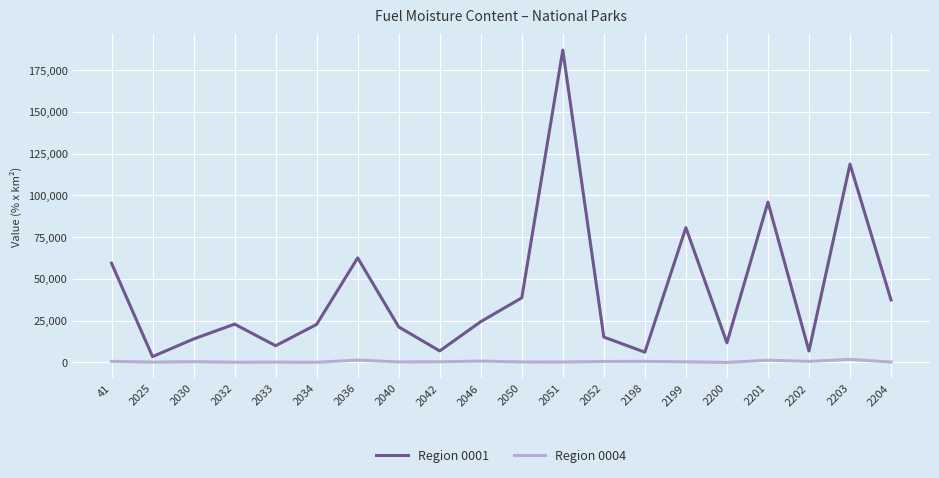

Is this an area chart (filled region under the line)?

No